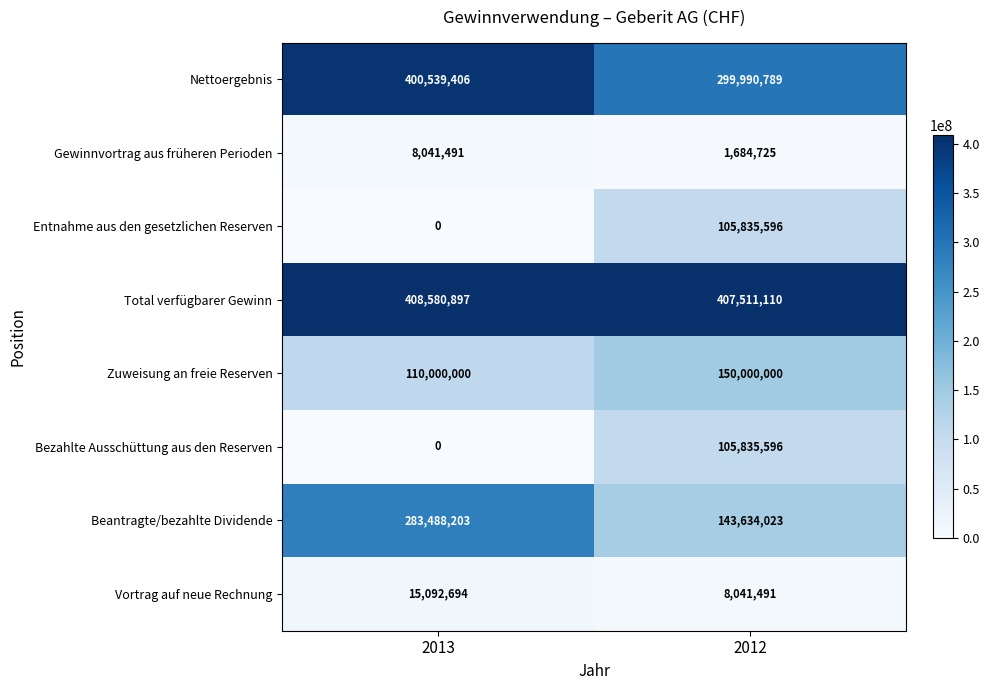

Which series has the largest total across all categories?

Total verfügbarer Gewinn